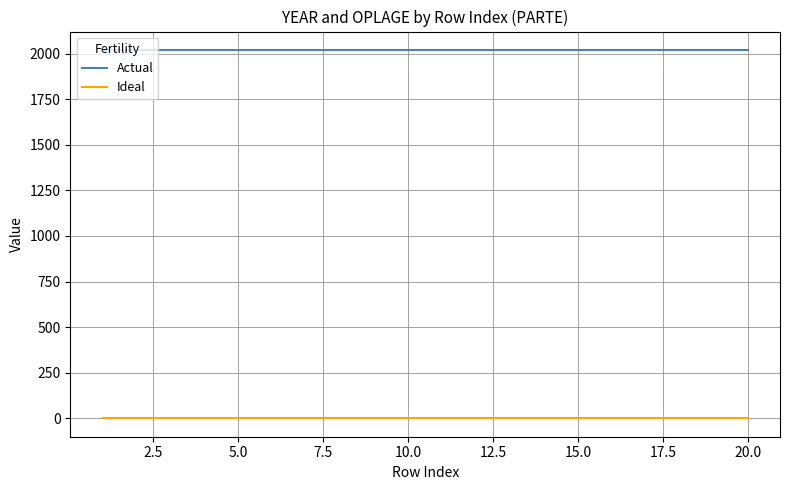

Does the chart have visible grid lines?

Yes